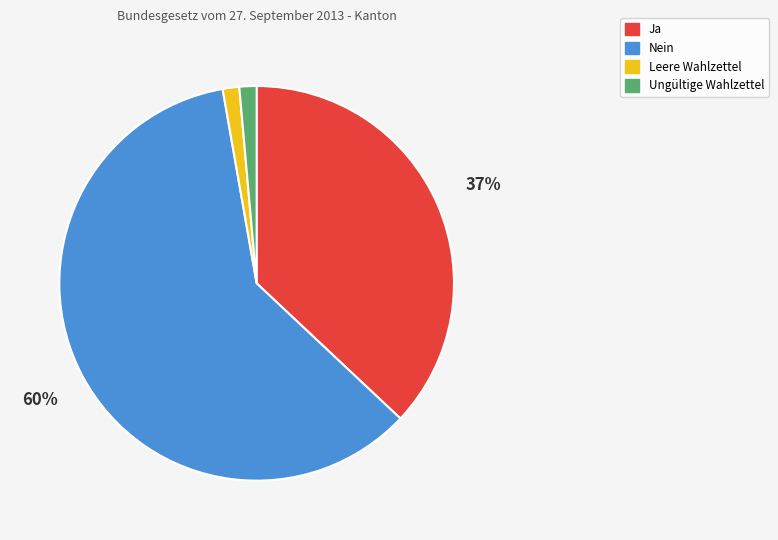

How many segments does this pie chart have?

4